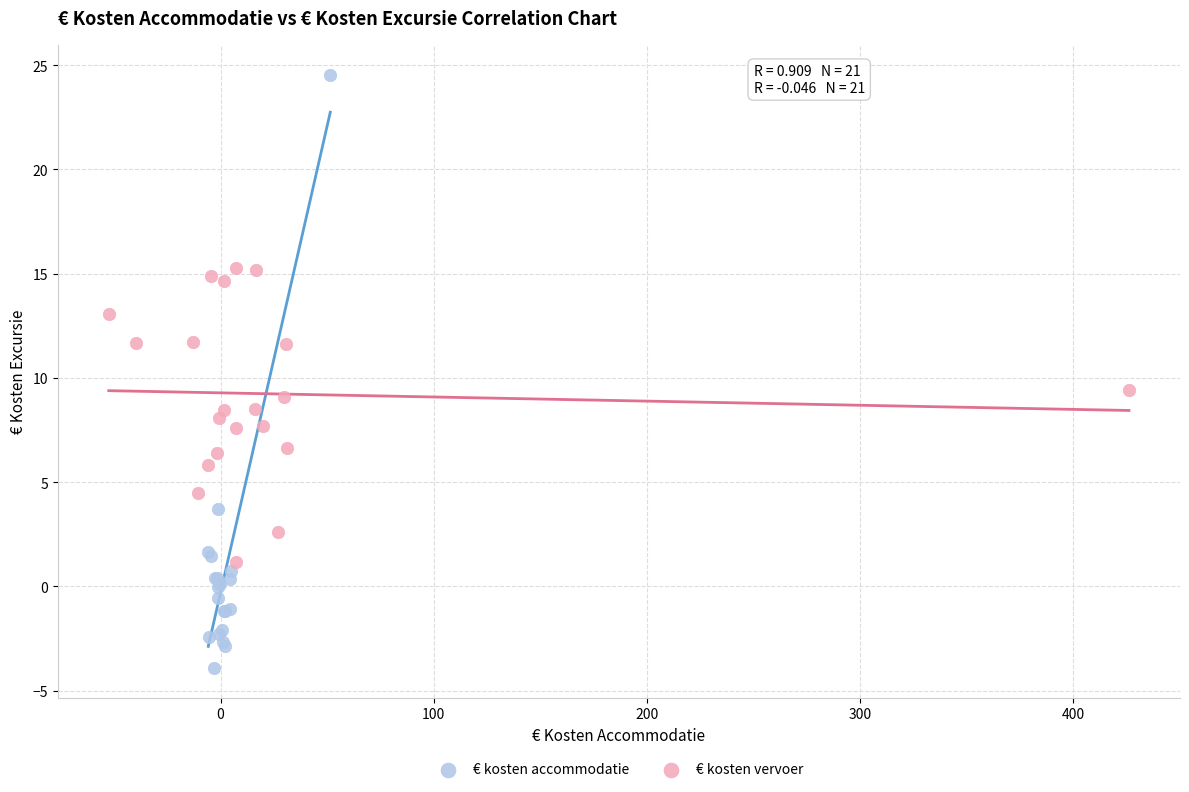

Which series contains the lowest Y value?

€ kosten accommodatie